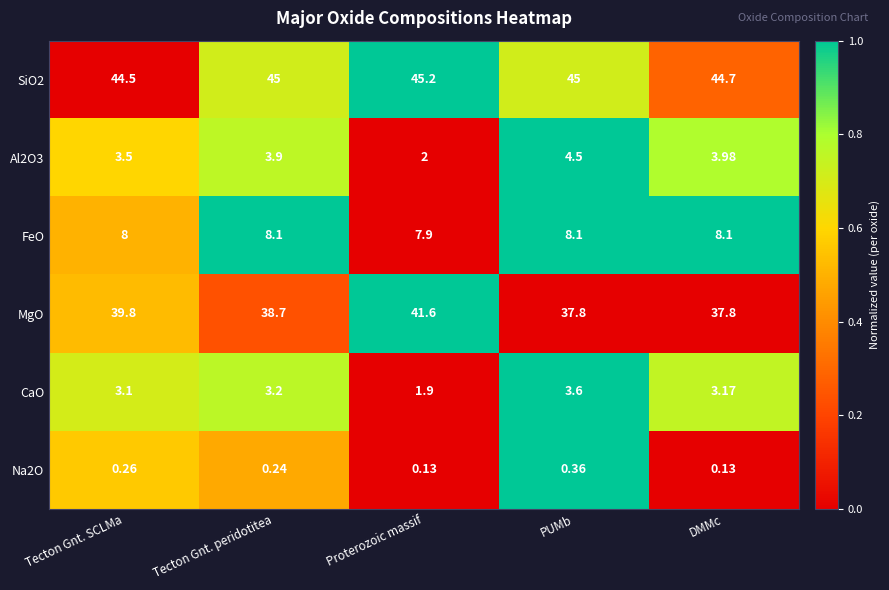

Which category has the lowest value in the FeO series?

Proterozoic massif